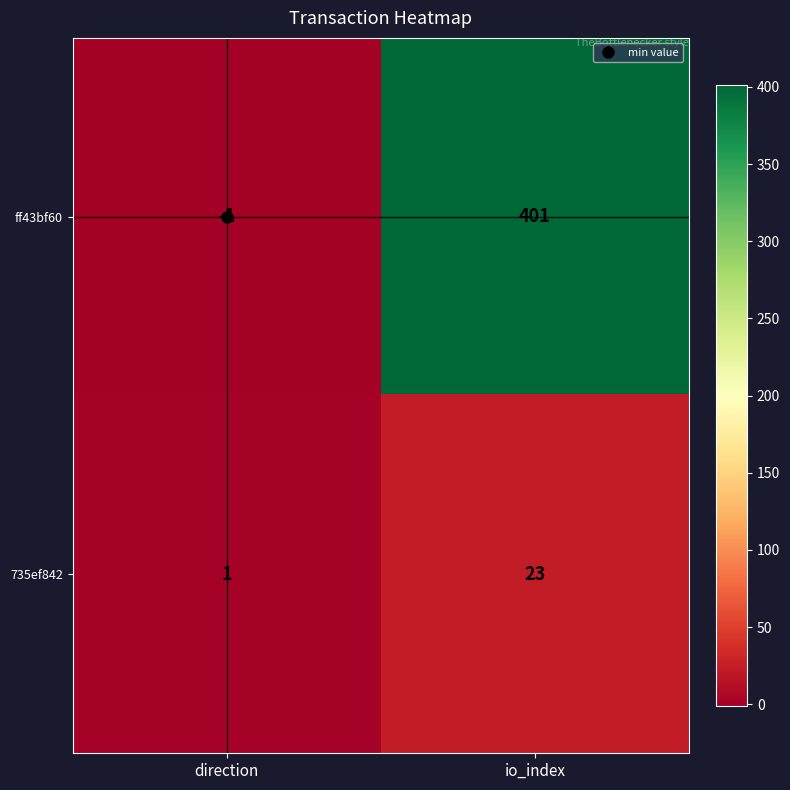

What is the spread (max minus min) of values at io_index?

378